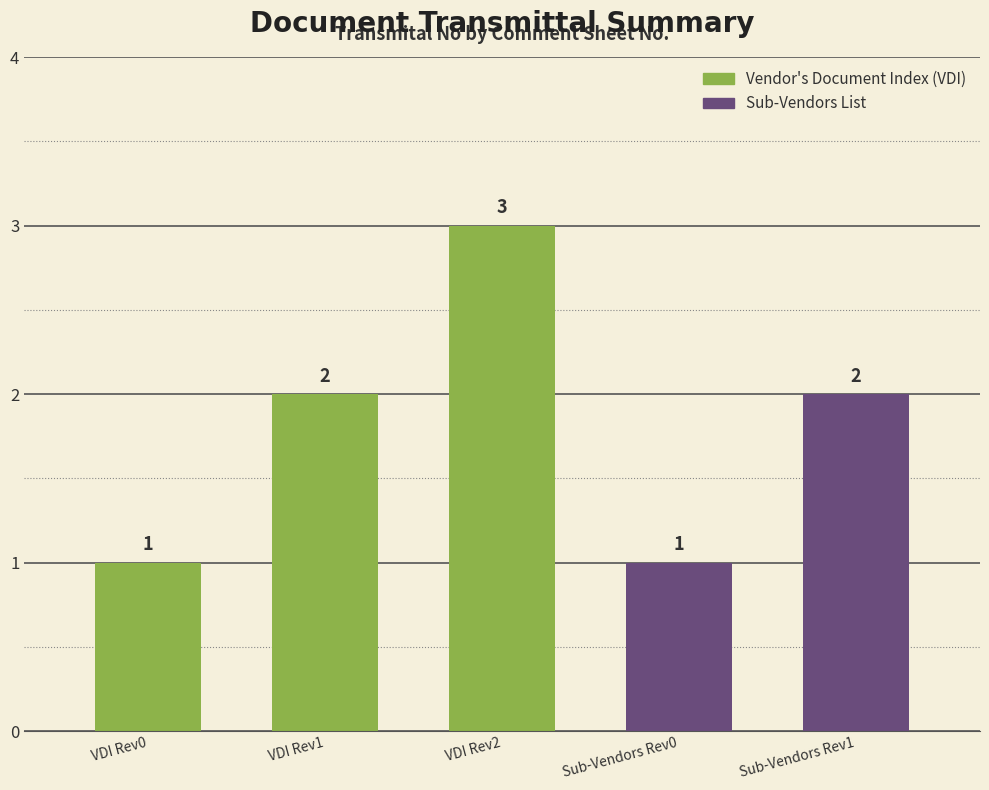

What is the change in value from VDI Rev1 to Sub-Vendors Rev0?

-1